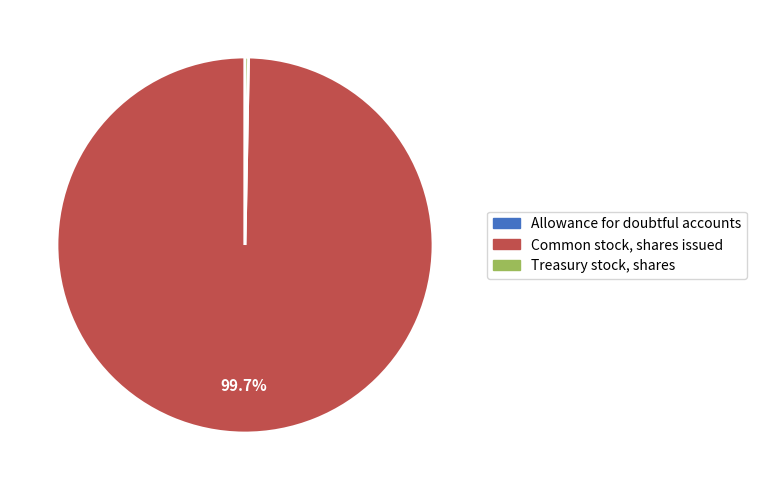

To the nearest percent, what is the difference between the largest and smallest slice percentages?

100%